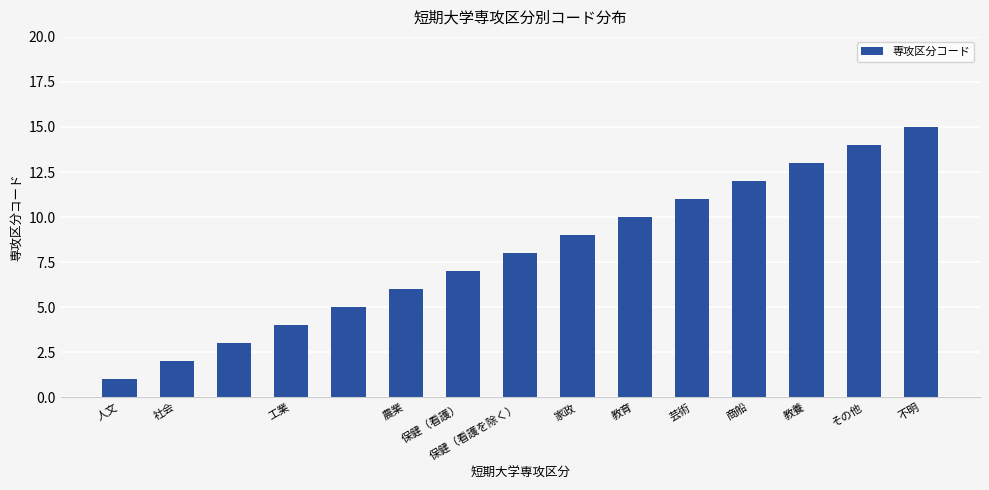

Does the chart contain stacked bars?

No